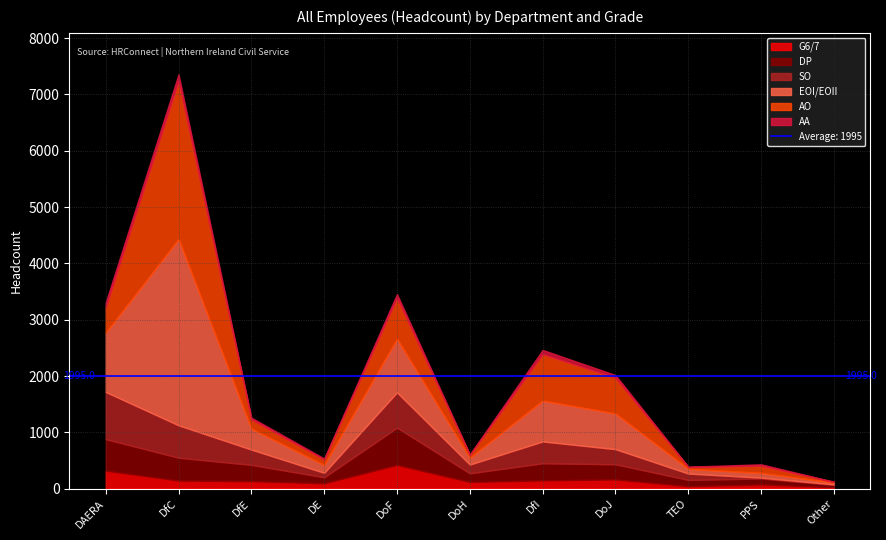

Reading left to right, extract all data points from this chart.

G6/7: 318	143	132	94	421	118	146	163	43	74	23
DP: 561	406	290	107	662	154	304	269	112	106	41
SO: 838	576	272	80	627	156	388	269	113	15	12
EOI/EOII: 1052	3305	371	139	951	120	725	633	83	85	31
AO: 450	2813	164	99	728	49	826	636	32	128	12
AA: 87	115	32	16	66	10	74	47	6	24	3